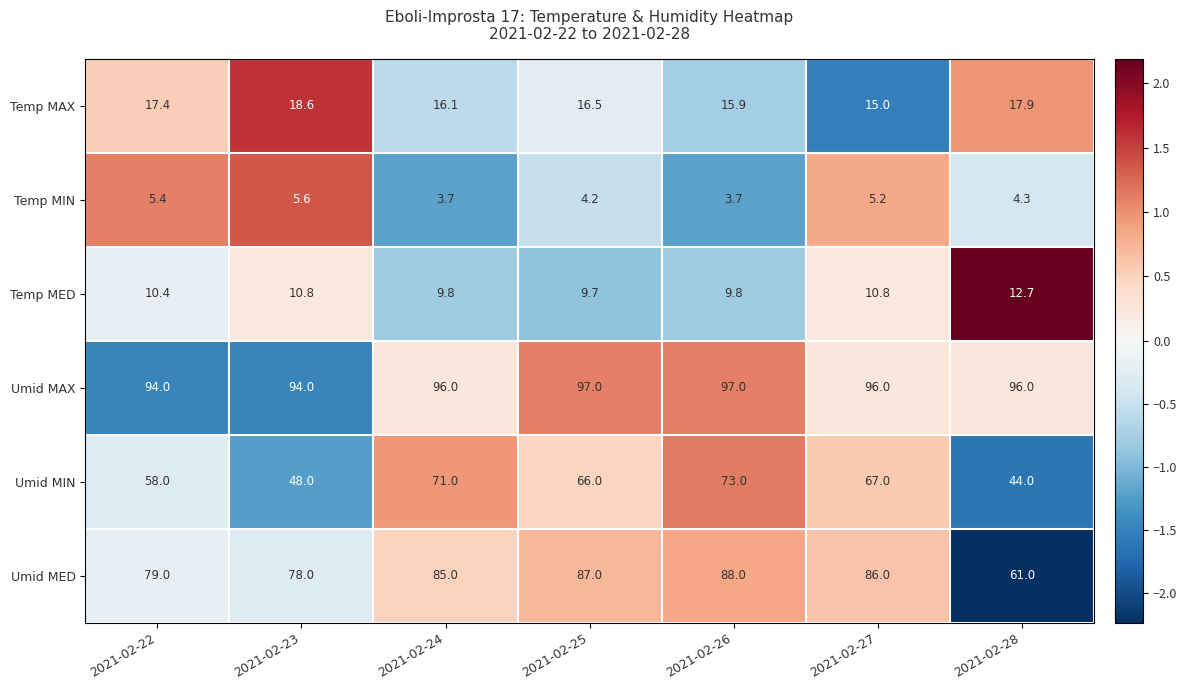

What is the minimum value for Umid MAX?

94.0